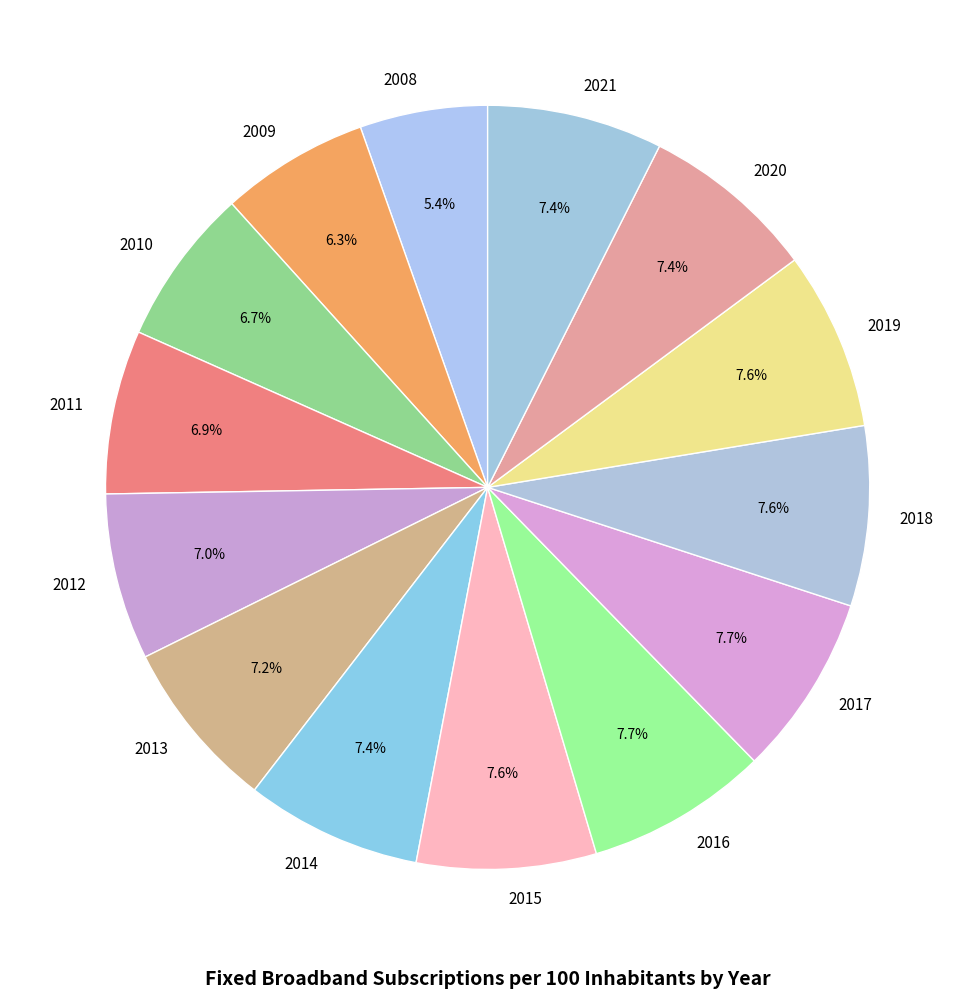

Does 2019 represent more than half of the total?

No